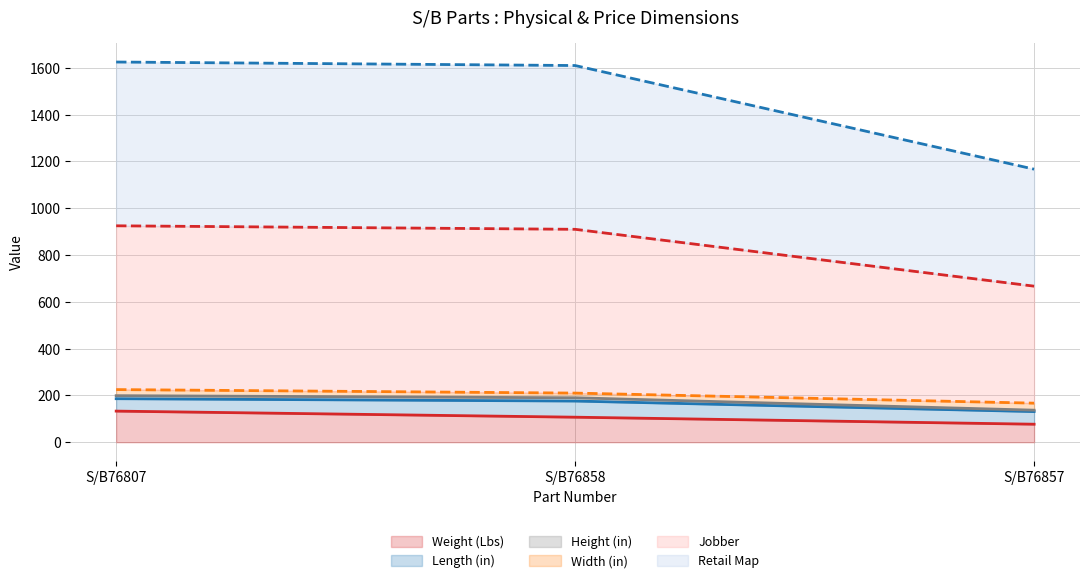

What is the difference between the highest and lowest values at S/B76807?

1492.0